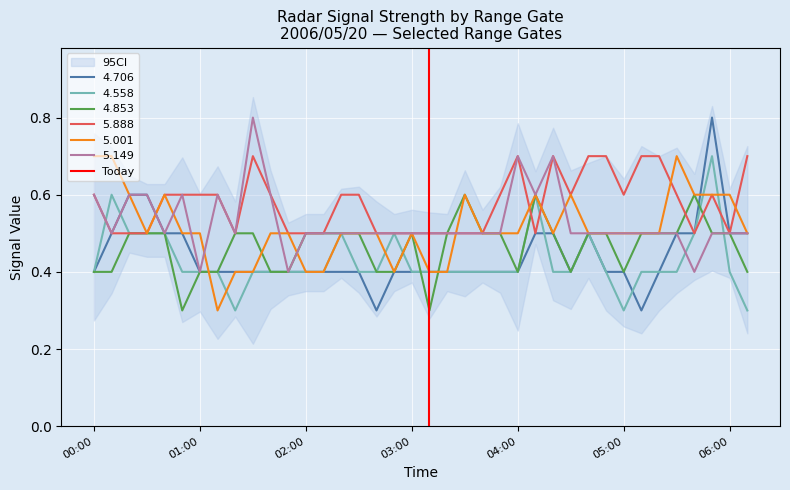

Is it true that 5.888 equals 1.0 at 04:00?

False